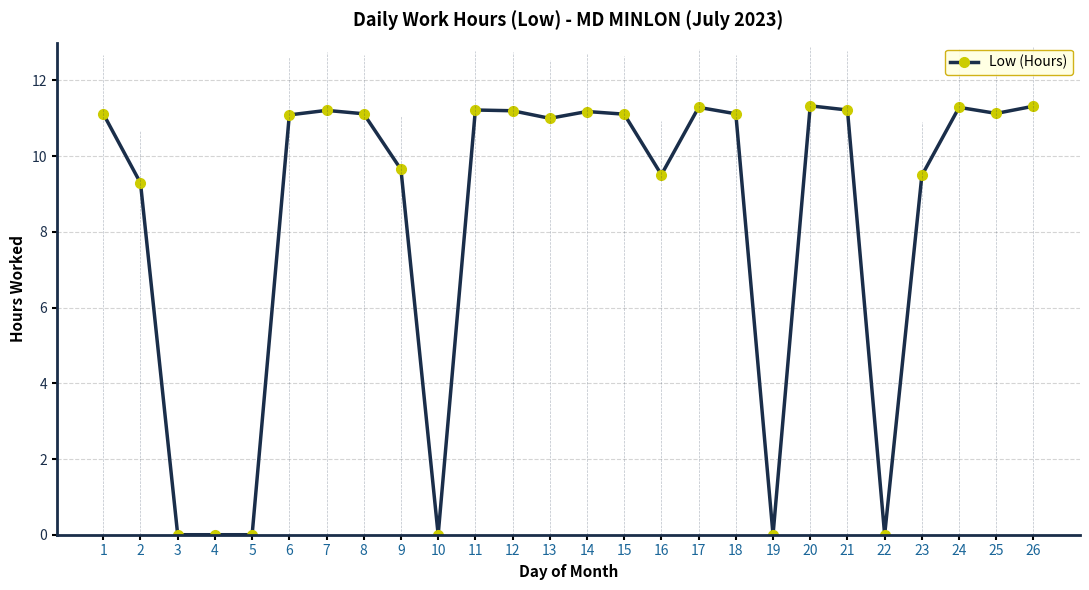

What is the change in value from 3 to 18?

+11.1